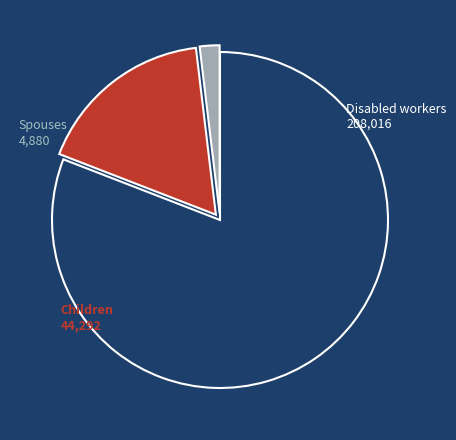

Is there any slice that represents more than half of the pie?

Yes